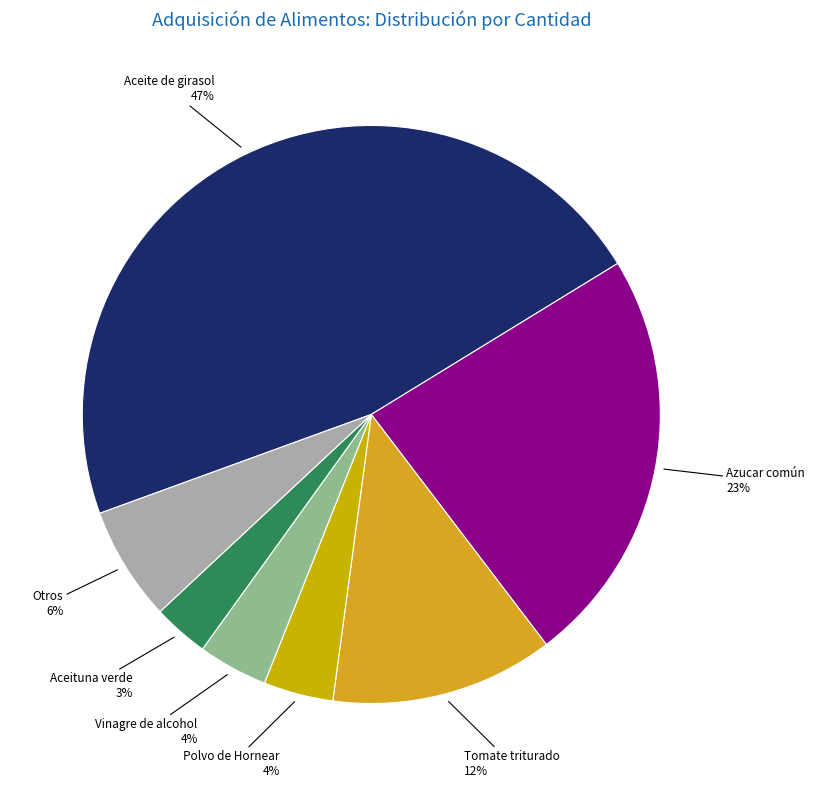

Which slice is the largest?

Aceite de girasol